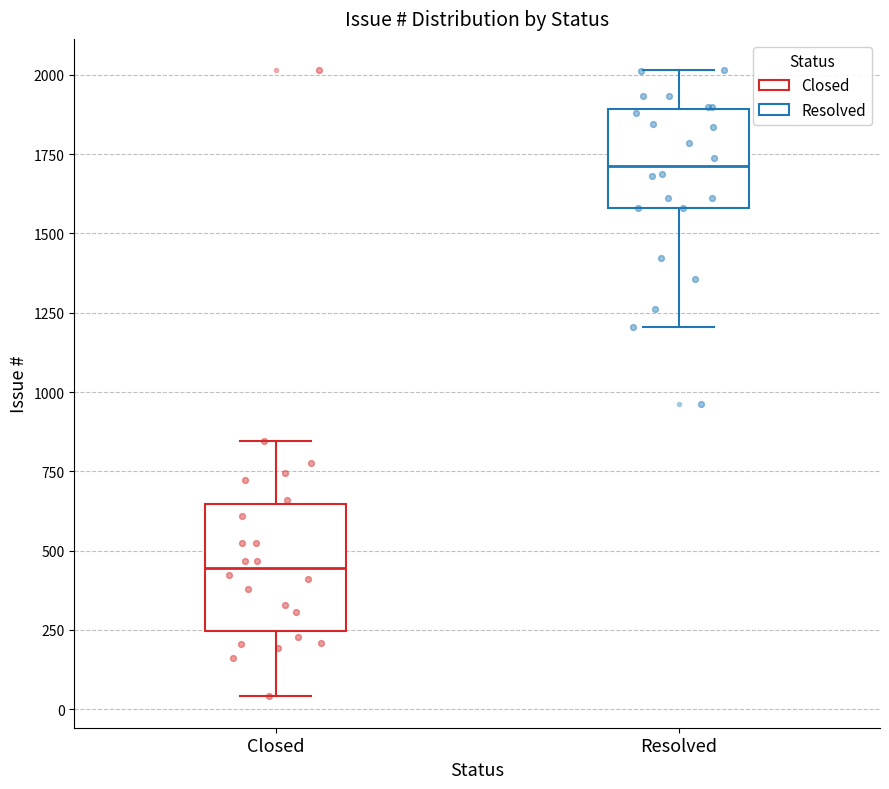

Comparing the boxes themselves (not the whiskers), which one is the tallest?

Closed